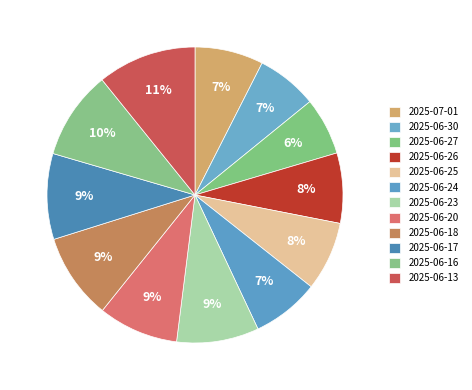

Count the number of slices in the pie.

12